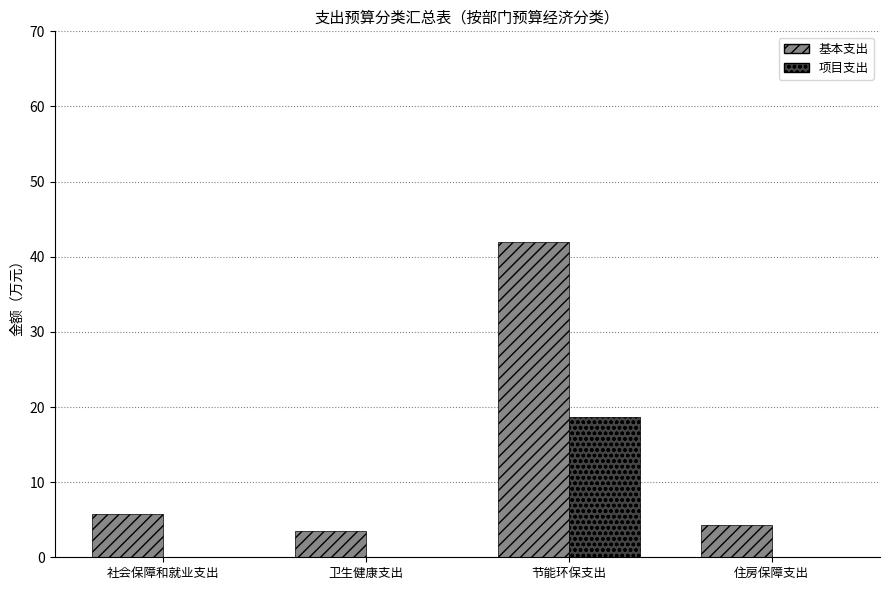

How many groups of bars are there?

4